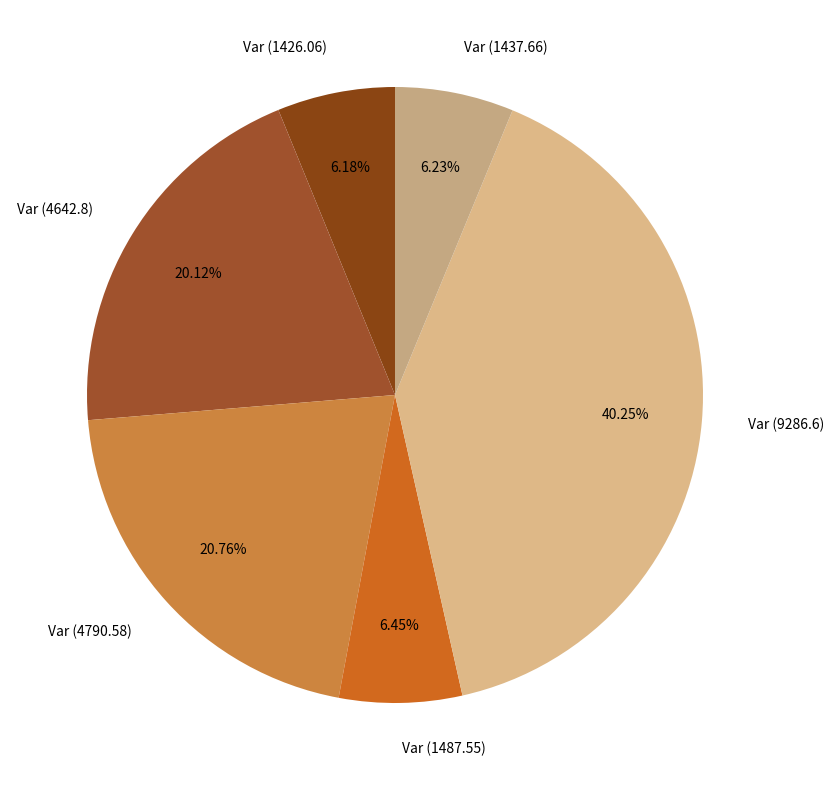

Is Var (9286.6) the majority of the pie?

No